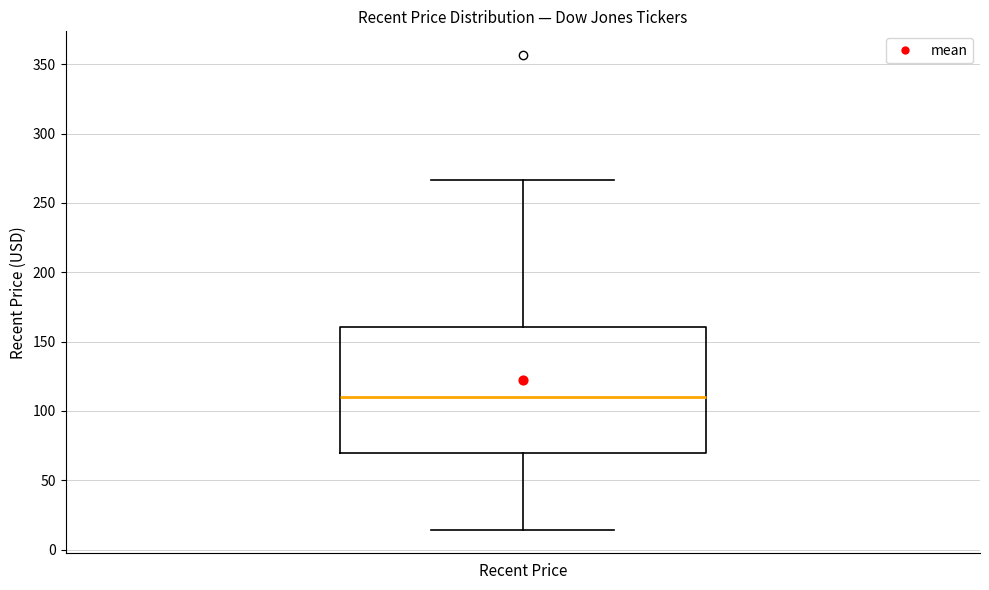

Transcribe this box plot: give where the median line is, the range the box spans, and where the two whiskers end, as read against the y-axis. The values are not printed on the chart, so give them approximately, as read against the axis.

median 110, box 70 to 160, whiskers 15 to 265